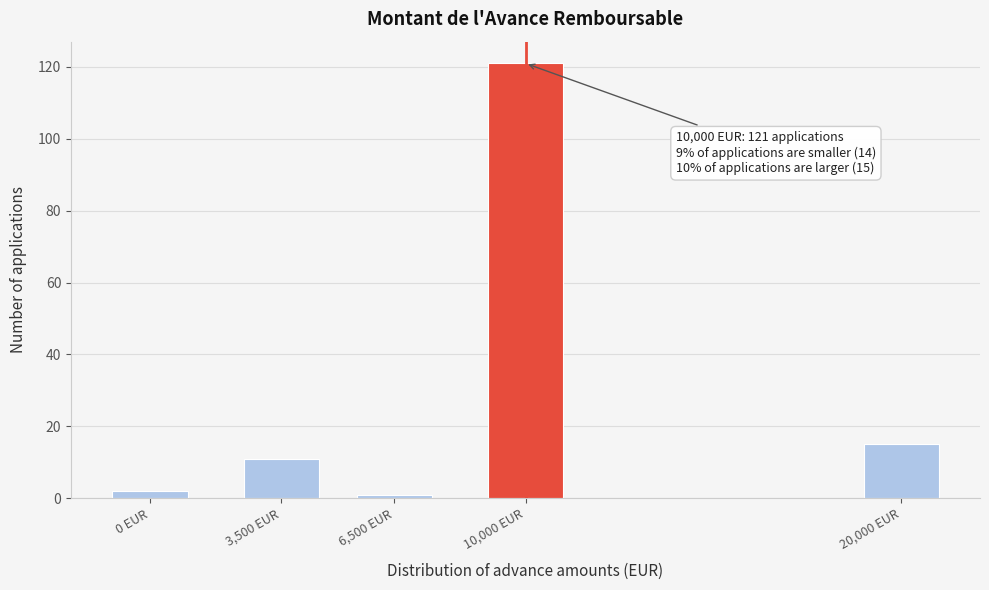

Reading left to right, what are all the values shown in this chart?

0 EUR=2	3,500 EUR=11	6,500 EUR=1	10,000 EUR=121	20,000 EUR=15